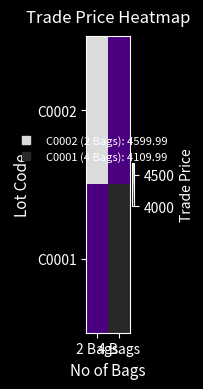

Where is C0002 nearest to the value 4599?

2 Bags